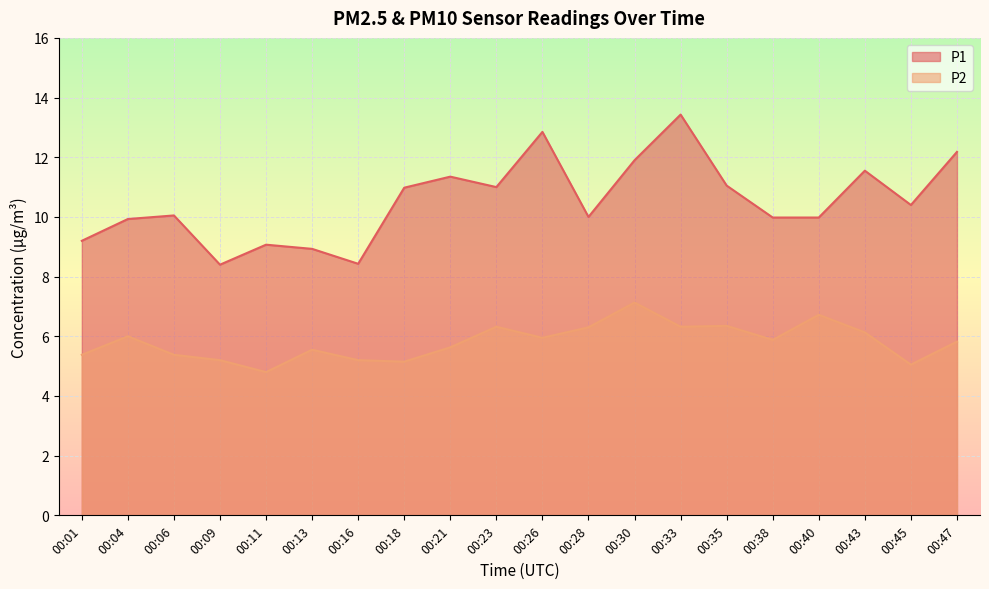

List the labels in order of P1 value, largest first.

00:33, 00:26, 00:47, 00:30, 00:43, 00:21, 00:35, 00:23, 00:18, 00:45, 00:06, 00:28, 00:38, 00:40, 00:04, 00:01, 00:11, 00:13, 00:16, 00:09